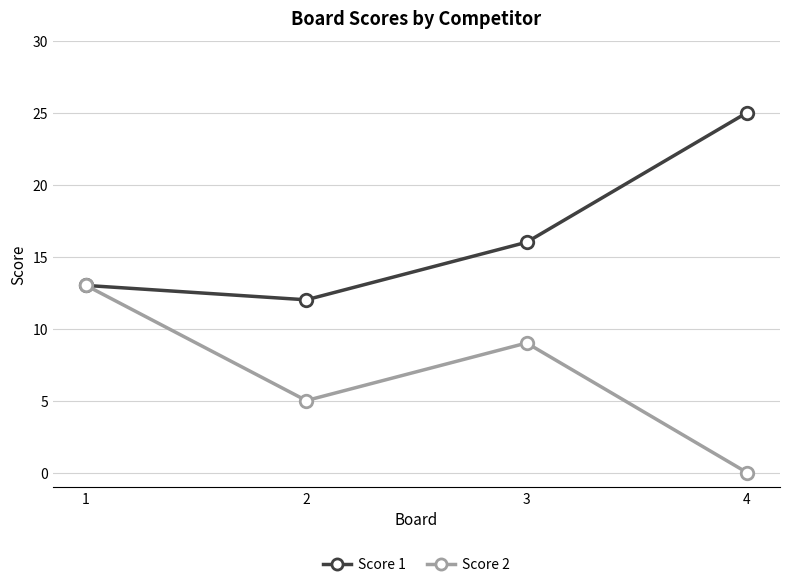

Reading left to right, what are all the values shown in this chart?

Score 1: 1=13	2=12	3=16	4=25
Score 2: 1=13	2=5	3=9	4=0